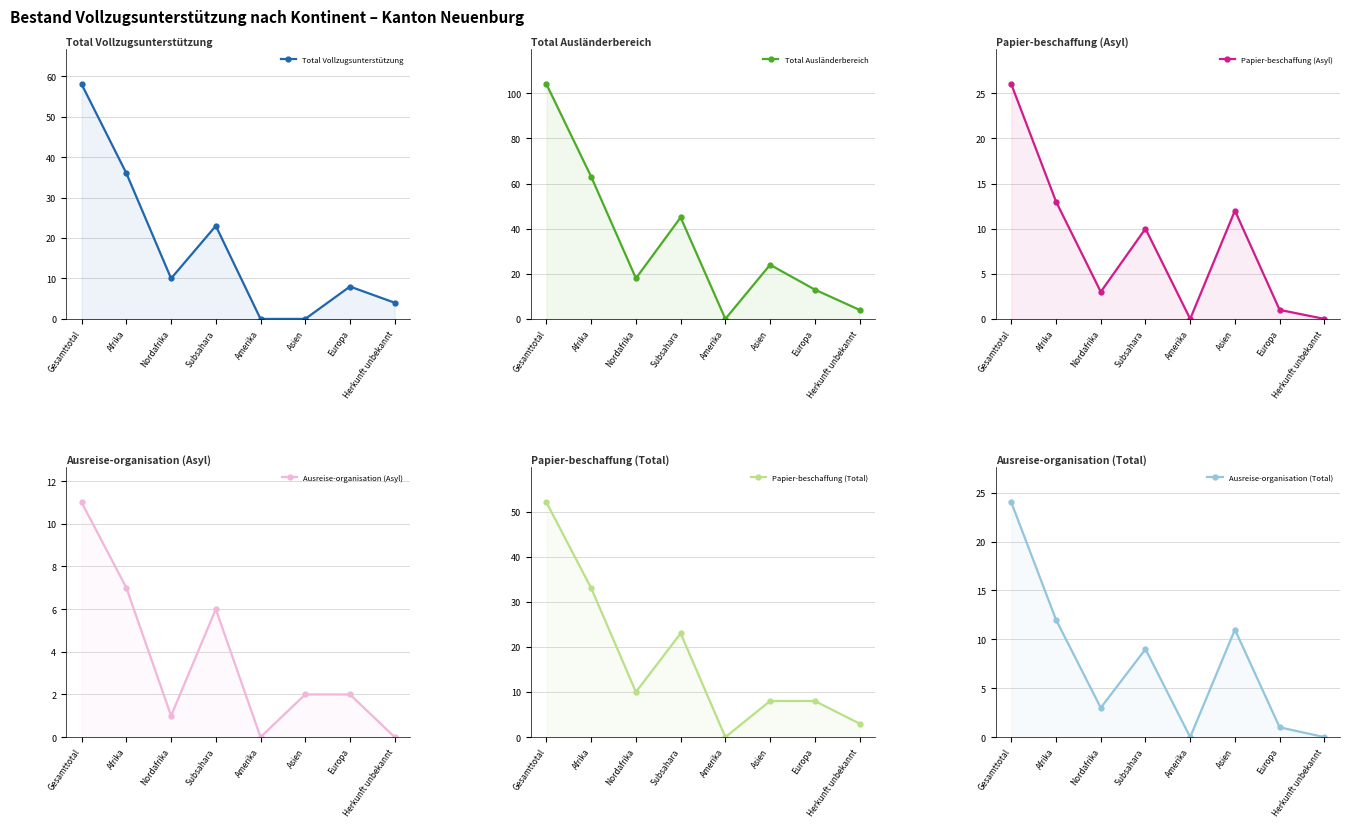

What is the label of the 4th point from the right?

Amerika